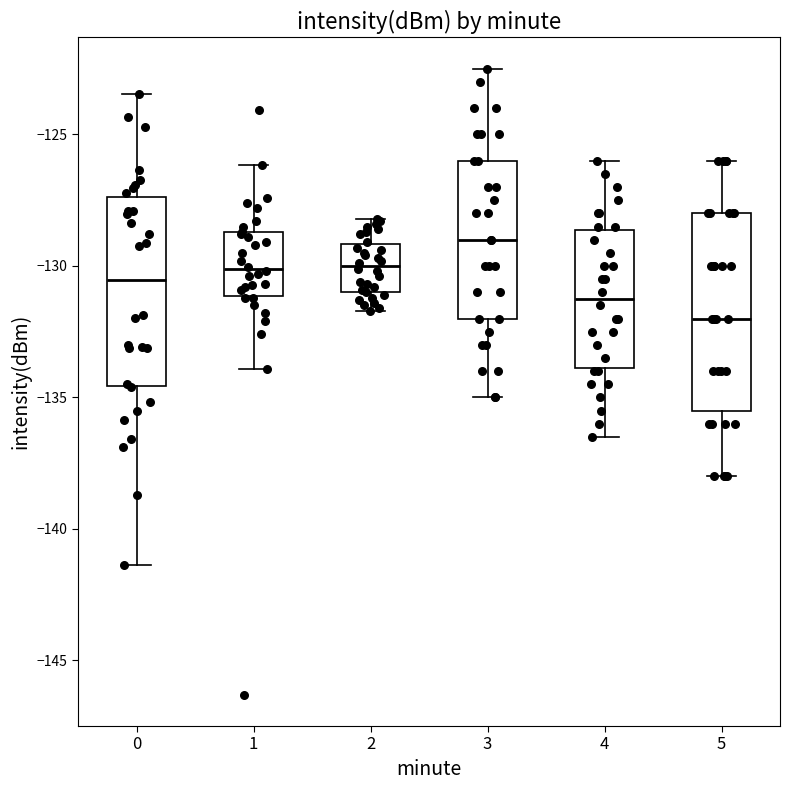

Which box's median line is the lowest?

5